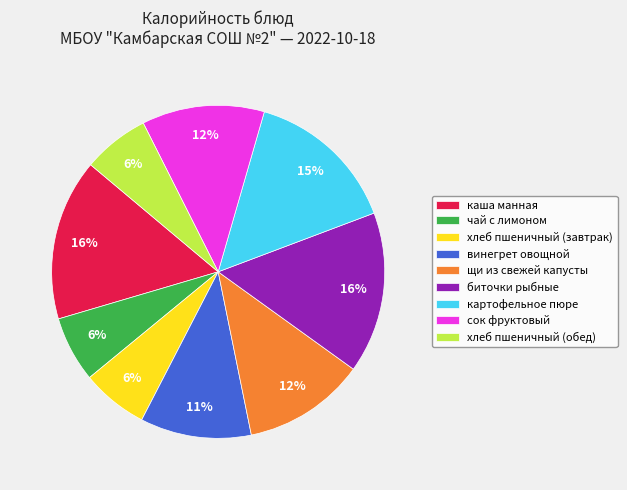

To the nearest percent, what is the combined percentage of каша манная and щи из свежей капусты?

28%